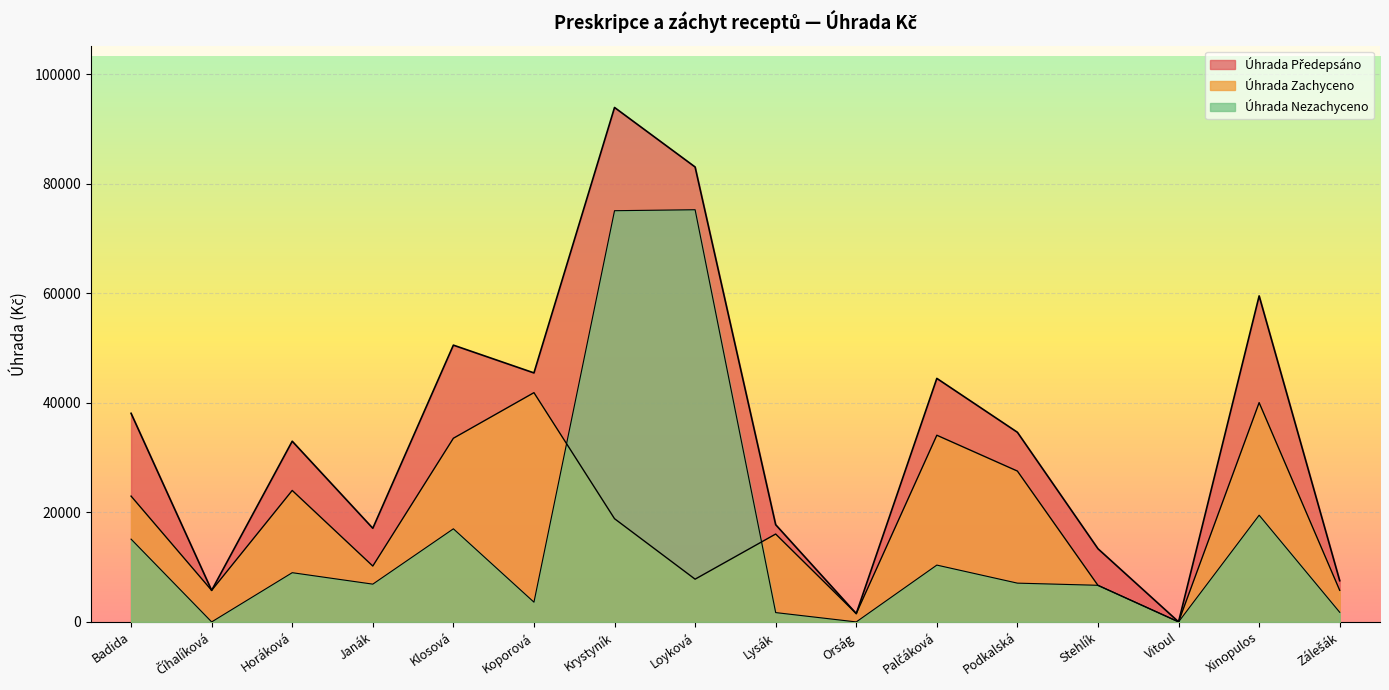

What is the maximum value shown in the chart?

93911.2